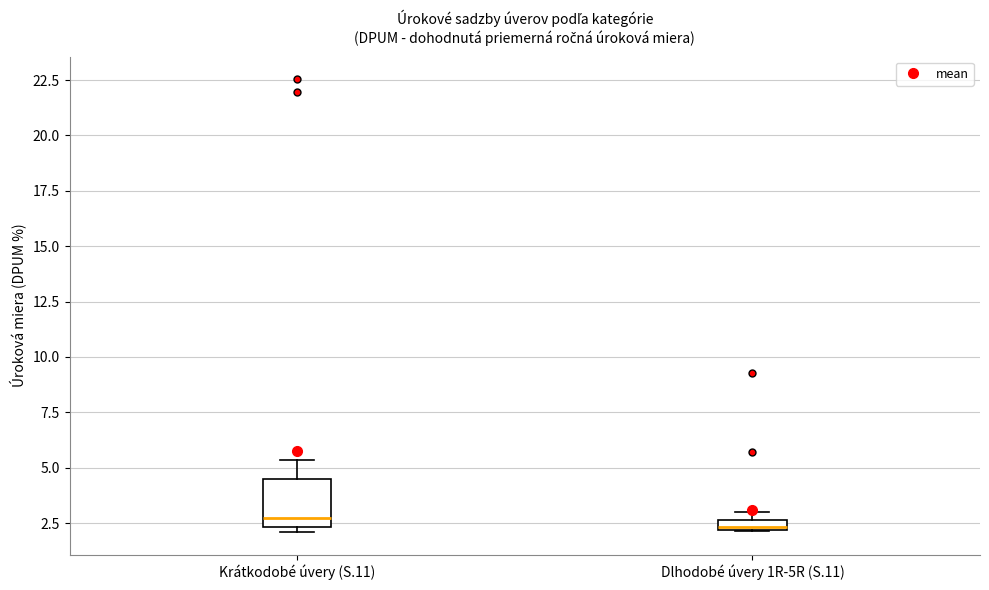

Comparing the boxes themselves (not the whiskers), which one is the tallest?

Krátkodobé úvery (S.11)